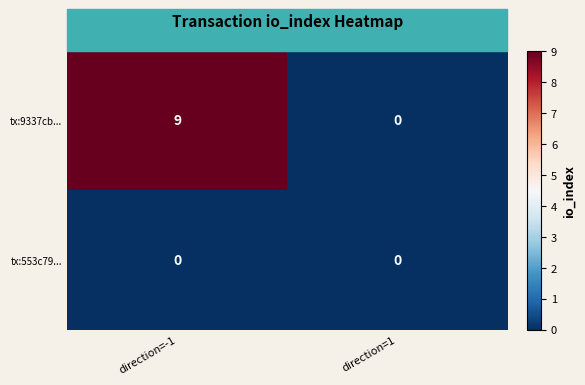

Rank the series by their average value, from lowest to highest.

tx:553c79..., tx:9337cb...